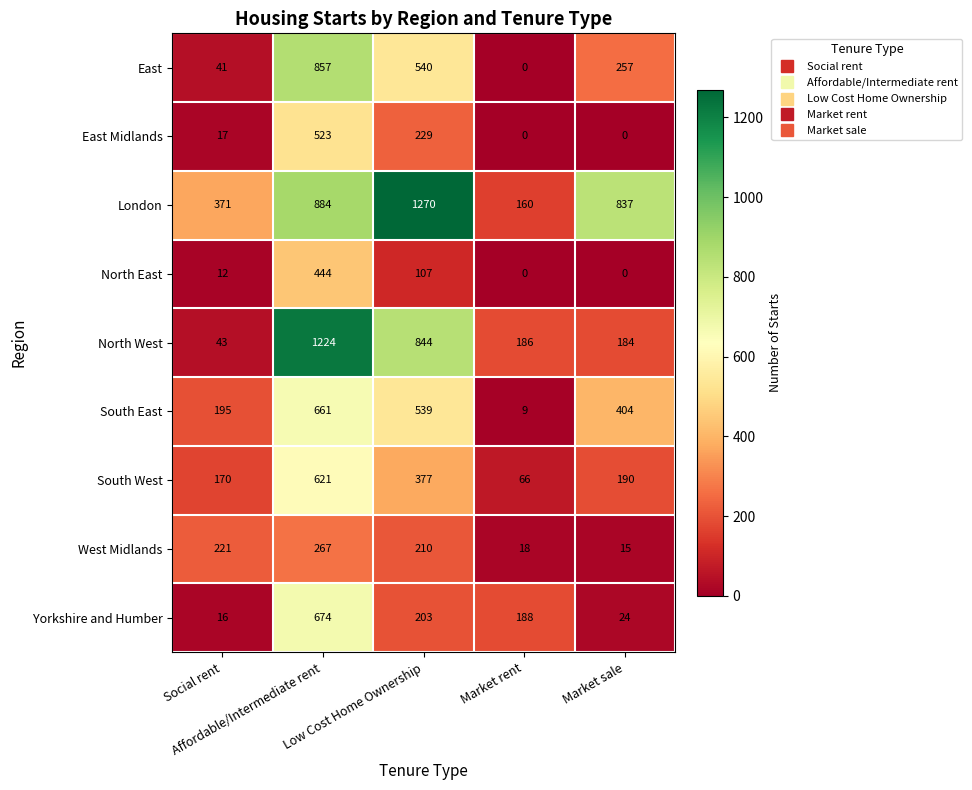

Rank the series by their maximum value, from highest to lowest.

London, North West, East, Yorkshire and Humber, South East, South West, East Midlands, North East, West Midlands